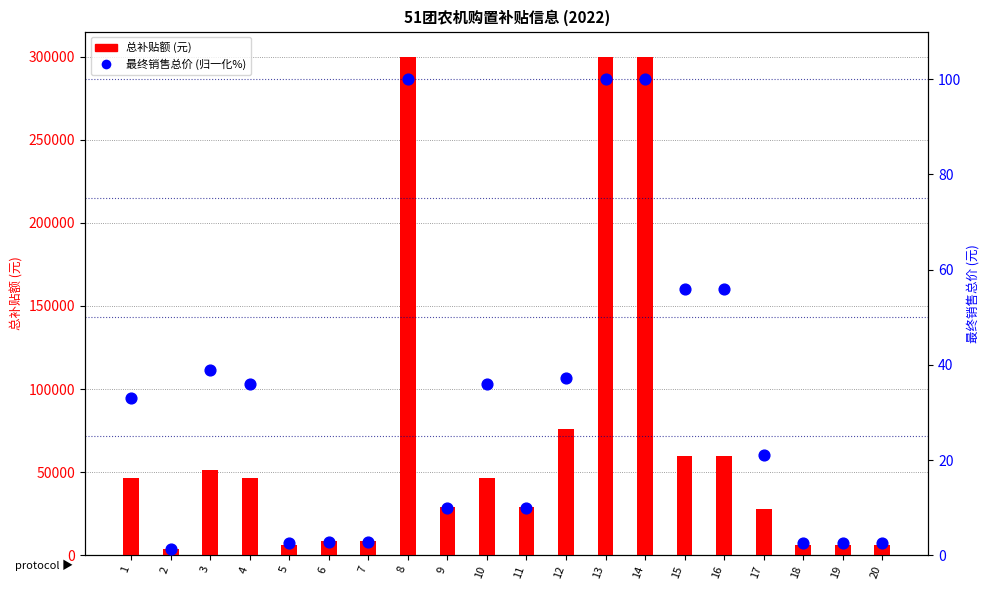

Is the value of 总补贴额 at 2 greater than the value of 最终销售总价 (归一化%) at 9?

Yes